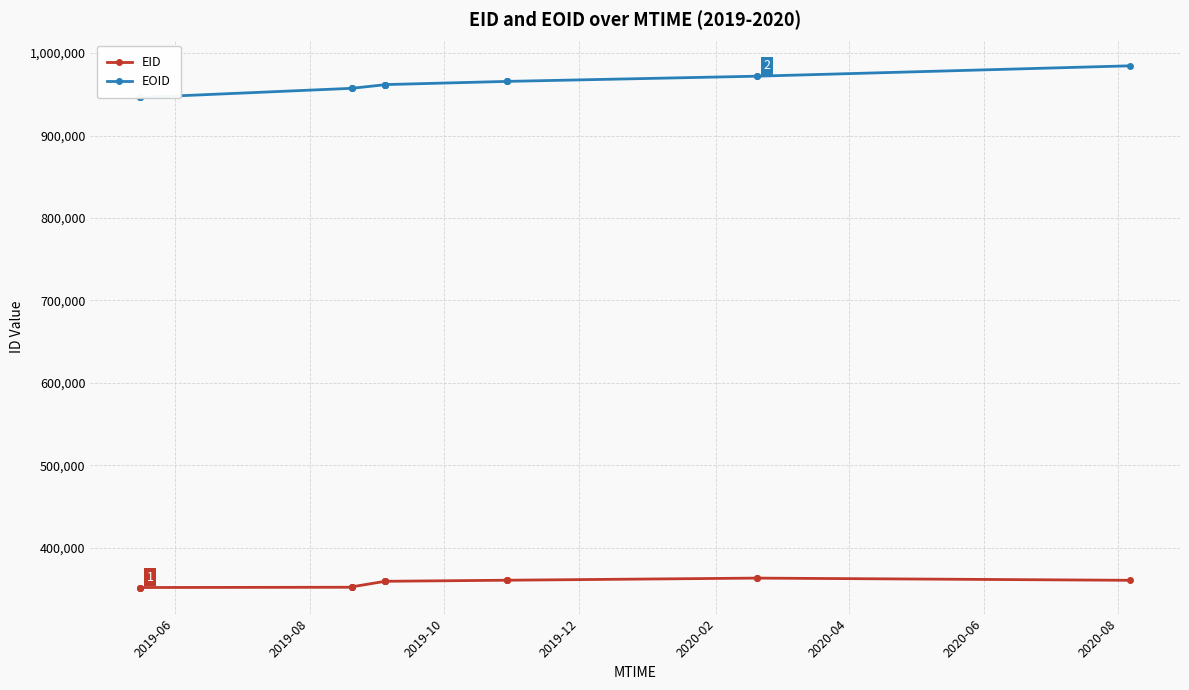

True or false: EID has more than 1 points higher than both neighbors.

True